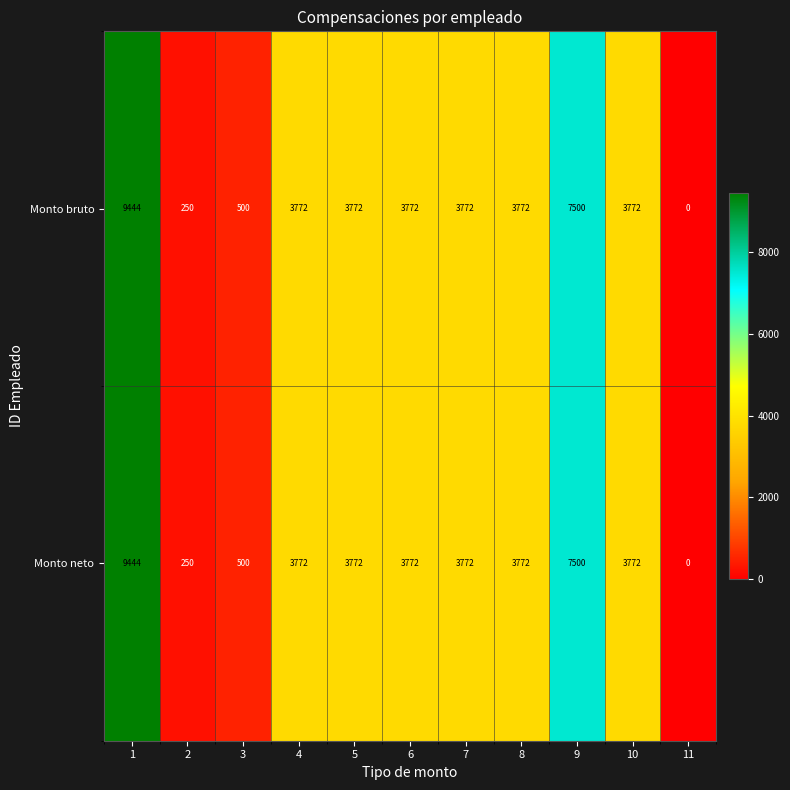

What is the sum of the Monto bruto values at 6 and 1?

13216